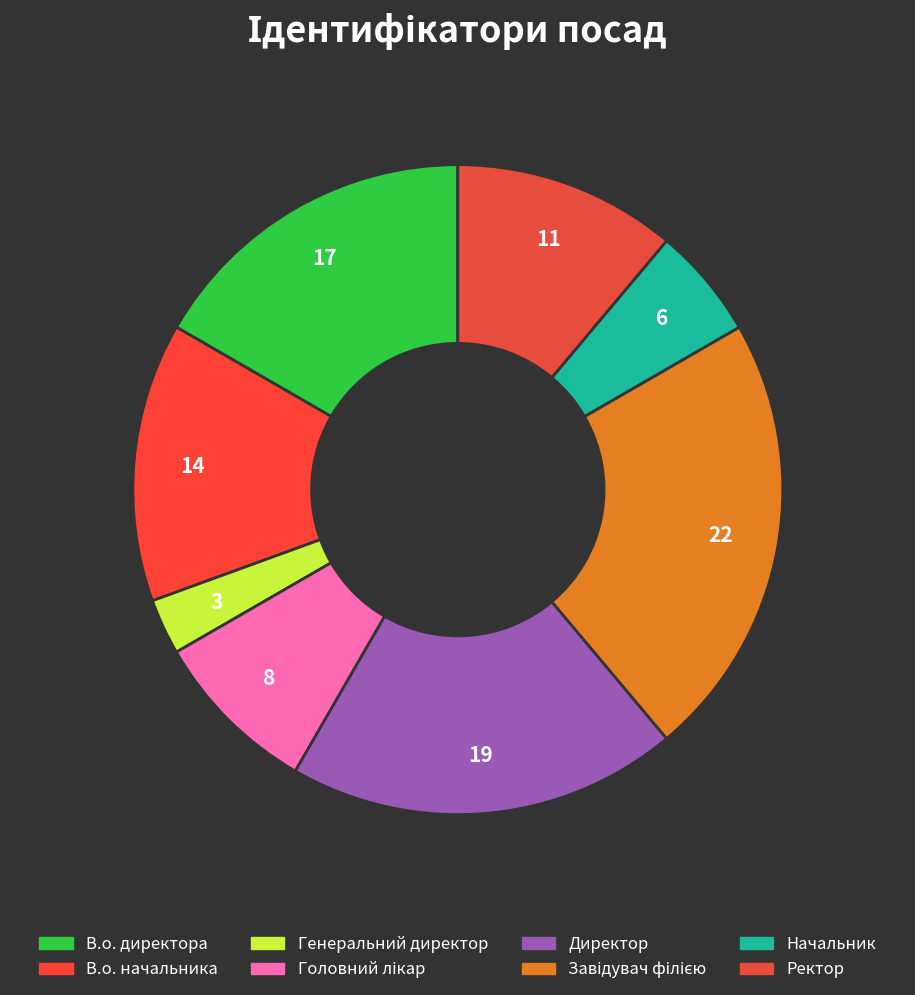

Does В.о. начальника account for over 50% of the chart?

No